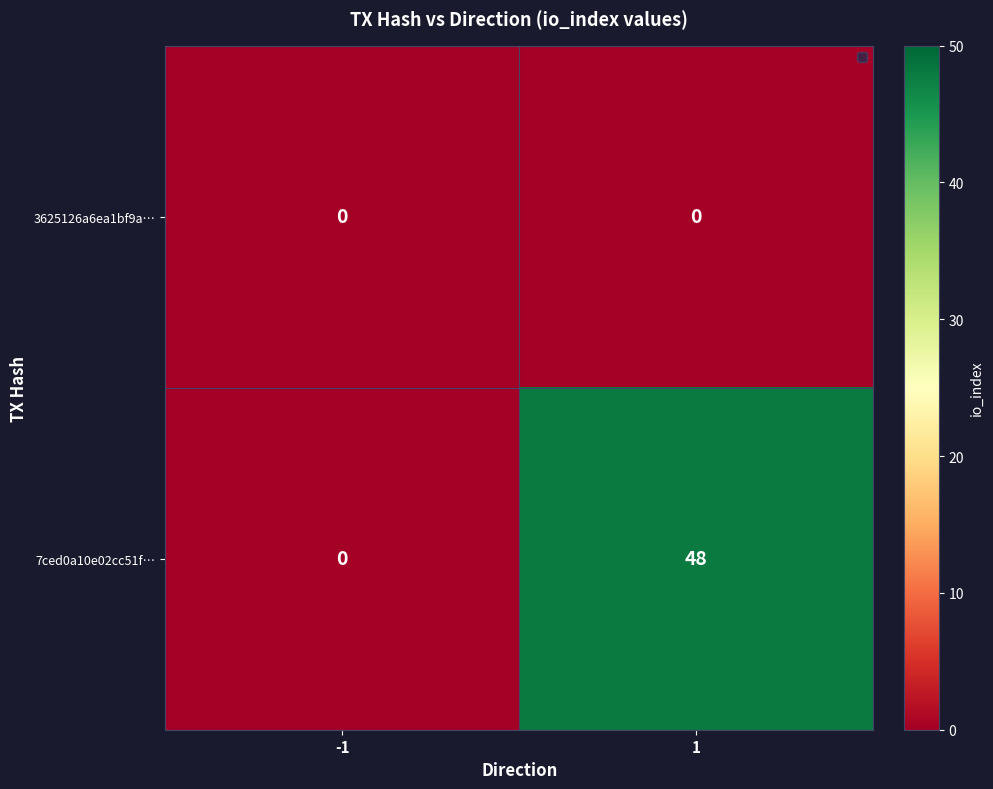

Reading left to right, transcribe all the data shown in this chart.

3625126a6ea1bf9a…: -1=0	1=0
7ced0a10e02cc51f…: -1=0	1=48